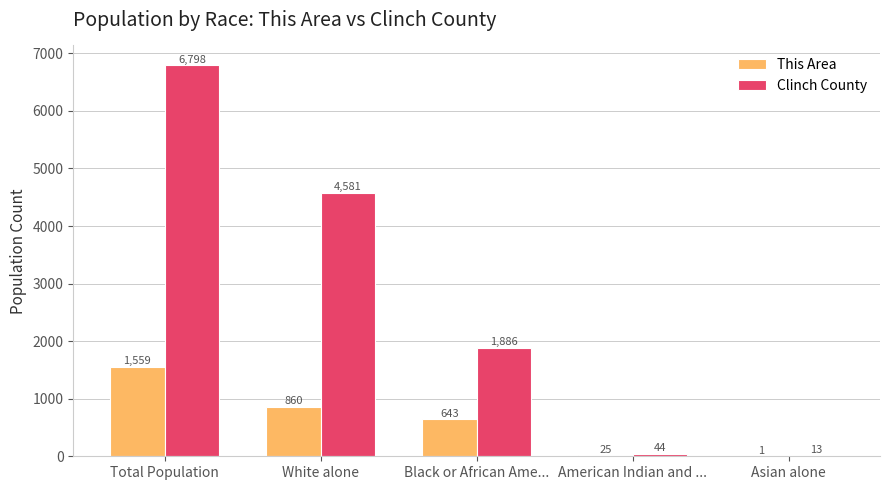

What is the total value across all series at Total Population?

8357